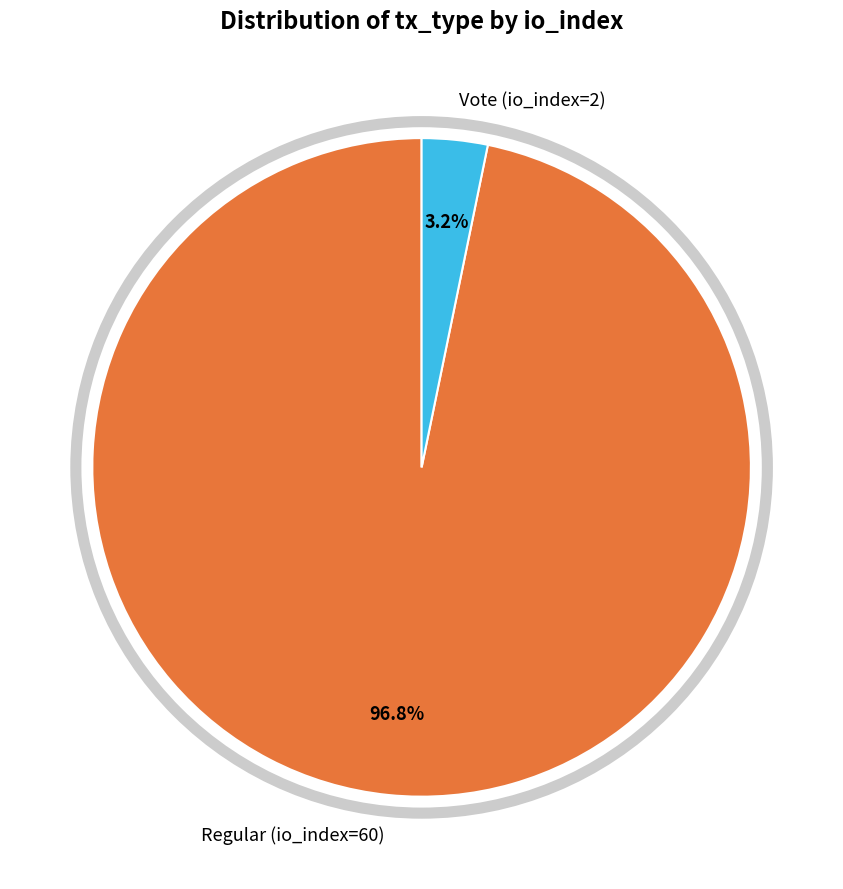

Is there a majority slice in this chart?

Yes